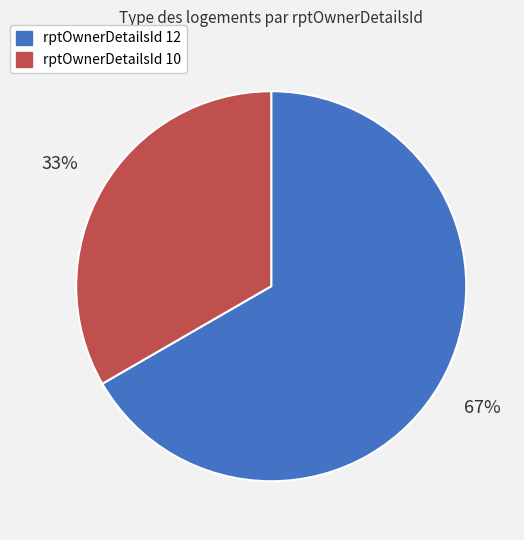

To the nearest percent, what is the average slice percentage?

50%